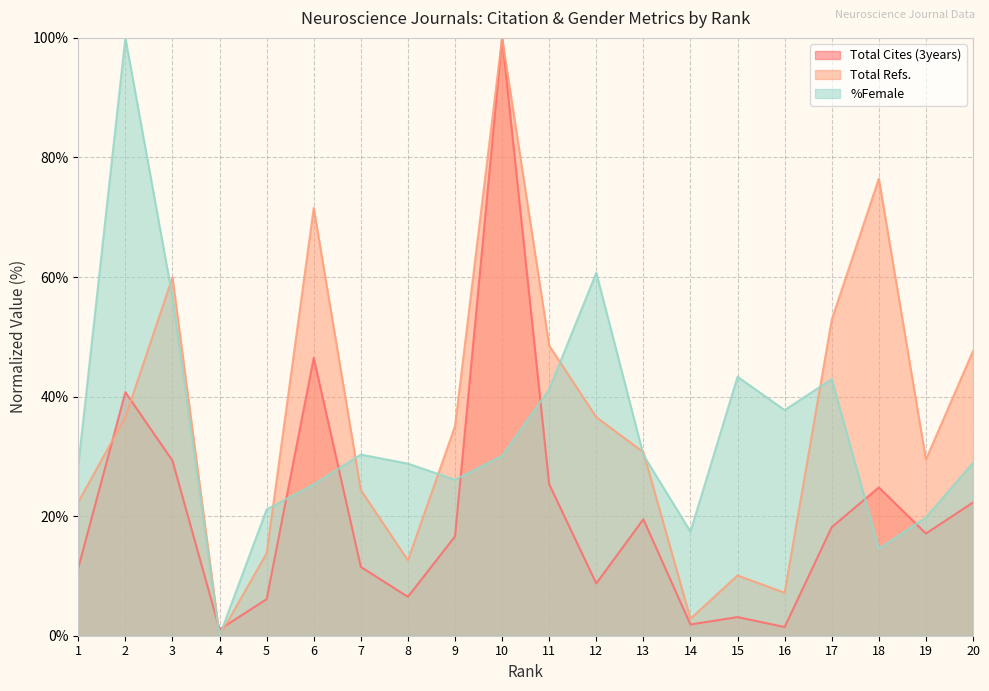

True or false: %Female and Total Refs. intersect in this chart.

True